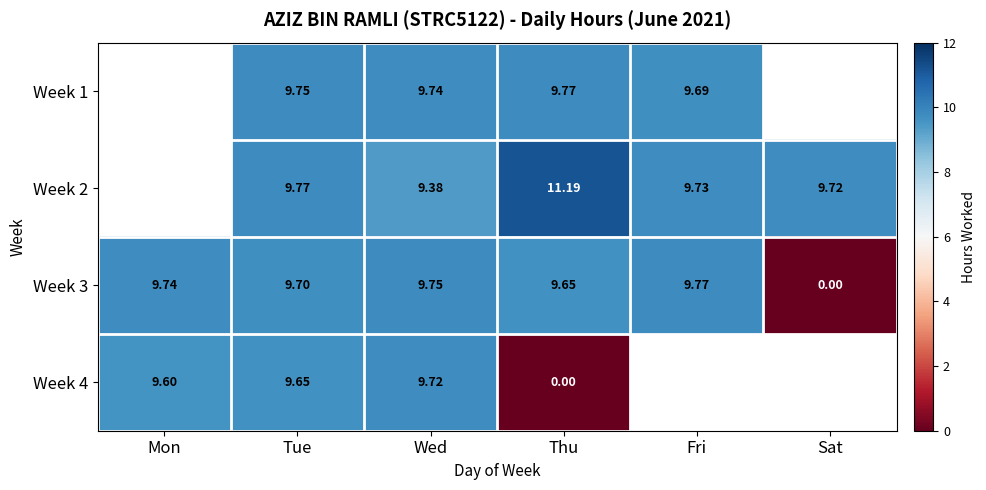

Where does the Week 3 series first go above 9?

Mon